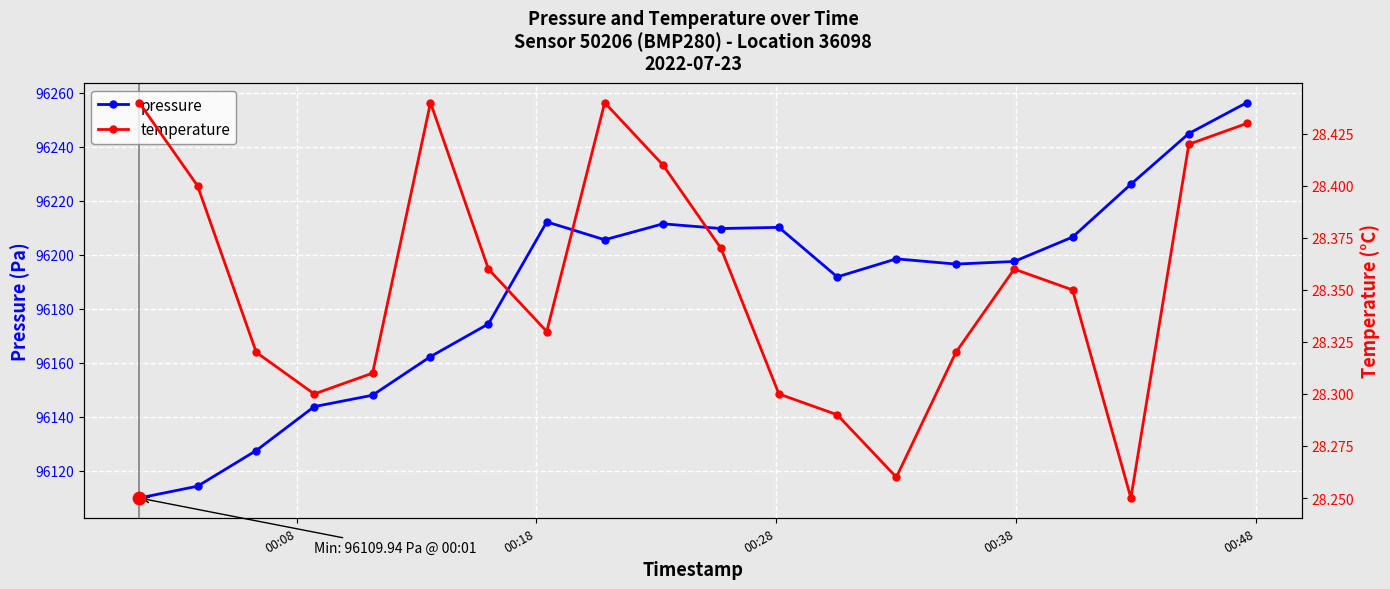

What is the minimum value for pressure?

96109.9